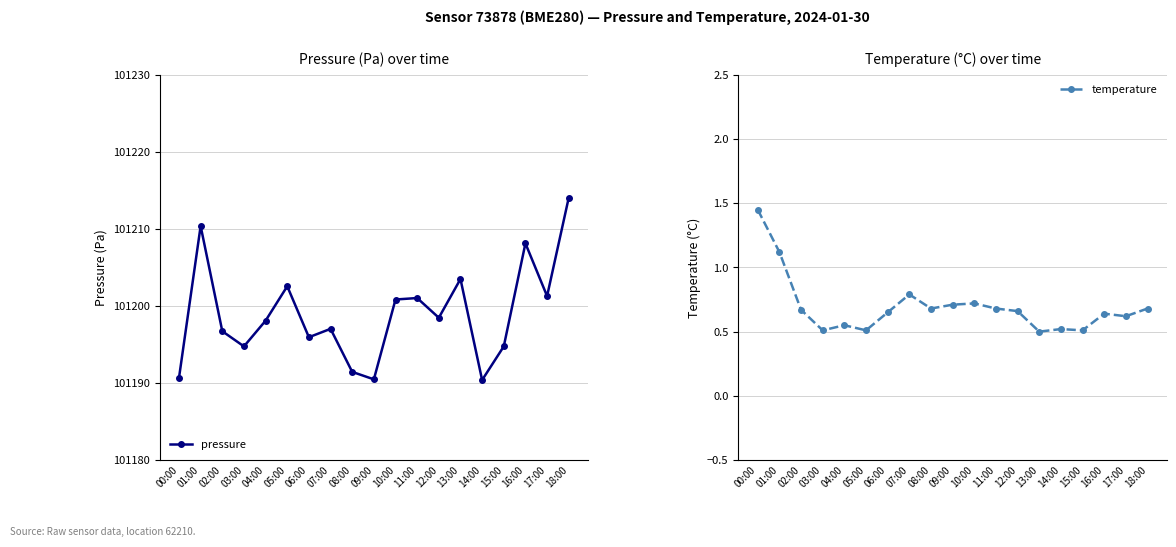

At which label is temperature closest to 0?

13:00